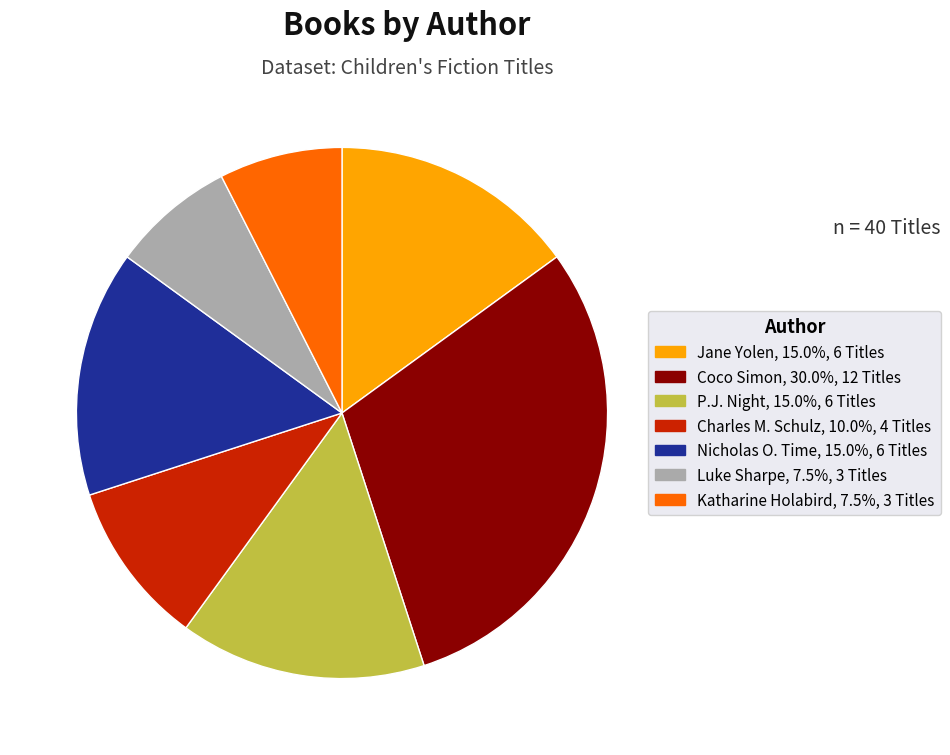

Is there a majority slice in this chart?

No